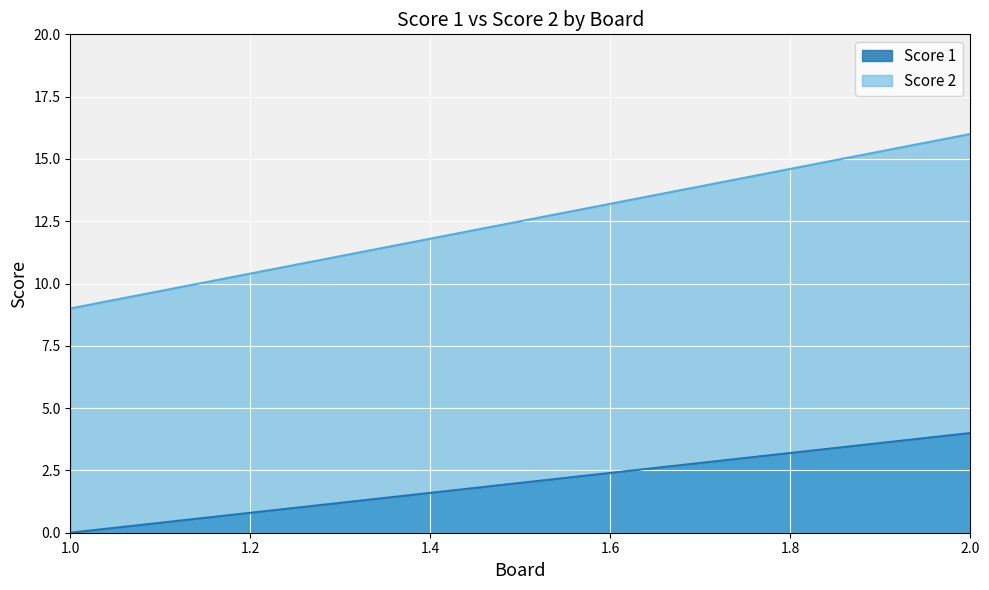

The value of Score 1 at 1 is 0. True or false?

True